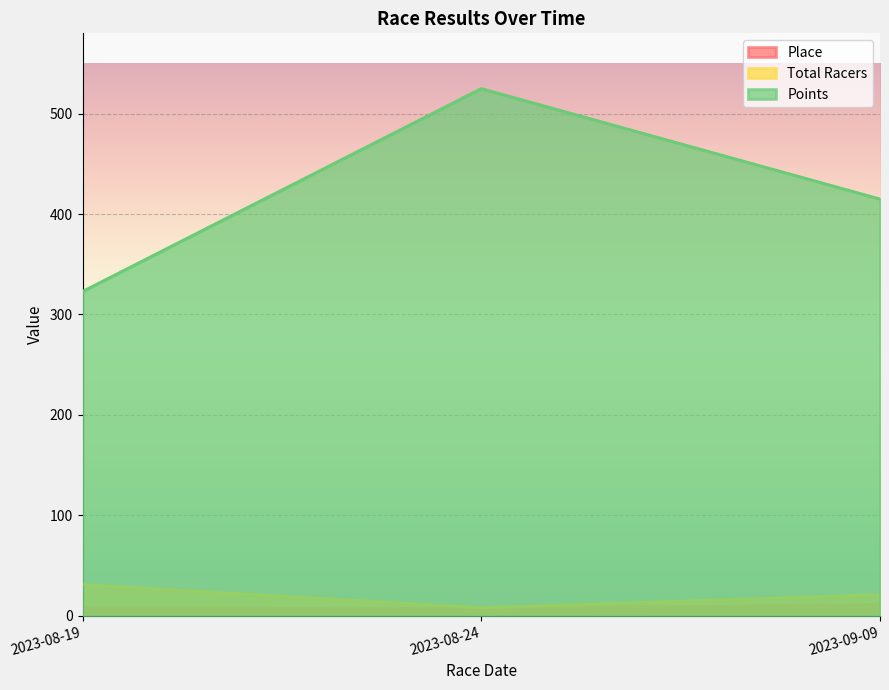

Count the number of categories in the chart.

3